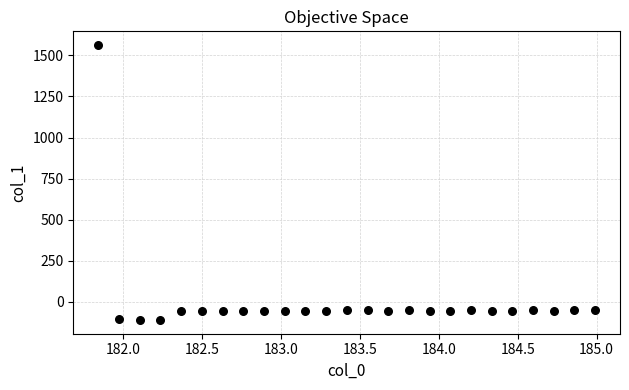

What is the range of X values (max minus min)?

3.1